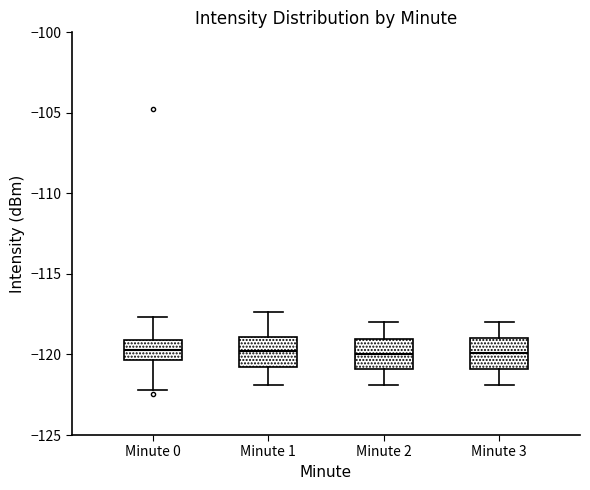

Reading left to right, transcribe this box plot: for each box, give where its median line is, the range the box spans, and where its two whiskers end, as read against the y-axis. The values are not printed on the chart, so give them approximately, as read against the axis.

Minute 0: median -120.0, box -120.5 to -119.0, whiskers -122.0 to -117.5
Minute 1: median -120.0, box -121.0 to -119.0, whiskers -122.0 to -117.5
Minute 2: median -120.0, box -121.0 to -119.0, whiskers -122.0 to -118.0
Minute 3: median -120.0, box -121.0 to -119.0, whiskers -122.0 to -118.0